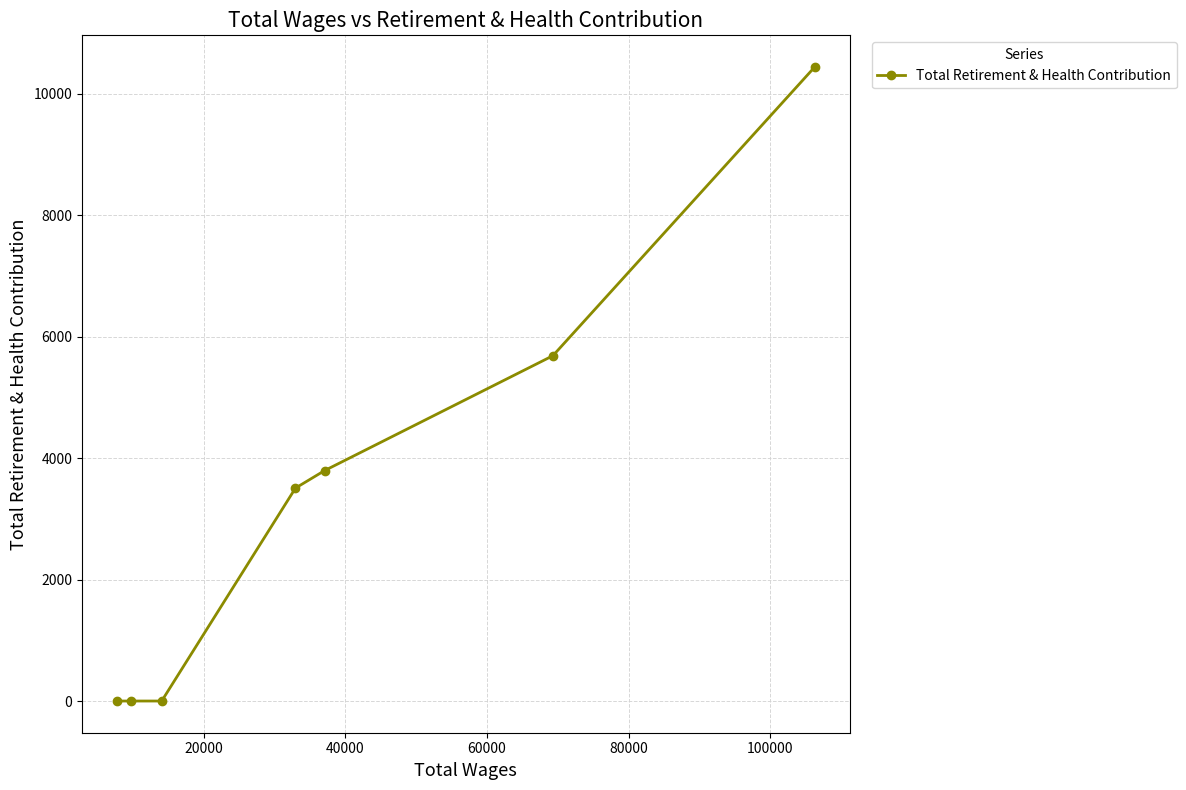

What is the greatest value displayed?

10442